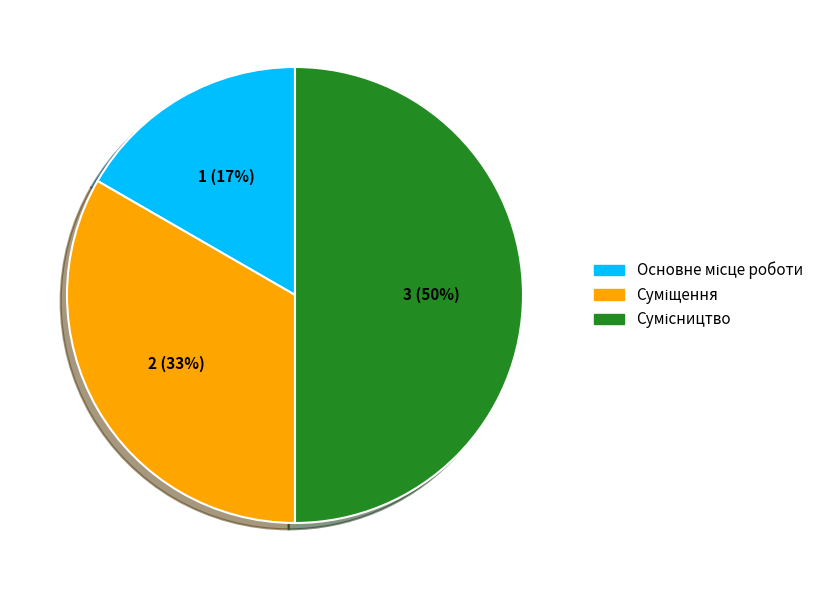

To the nearest percent, what is the average slice percentage?

33%